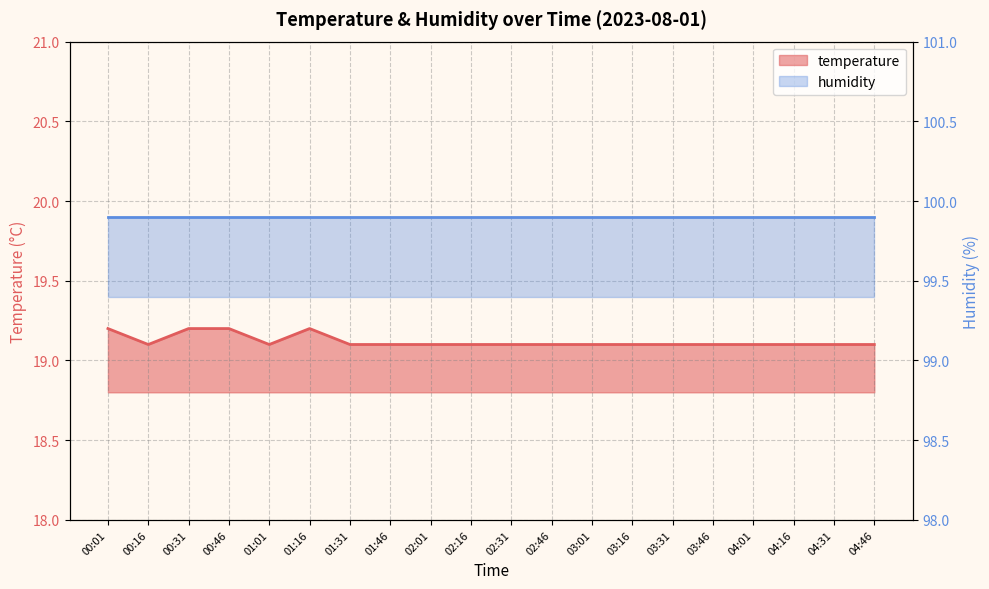

What is the greatest value displayed?

19.2